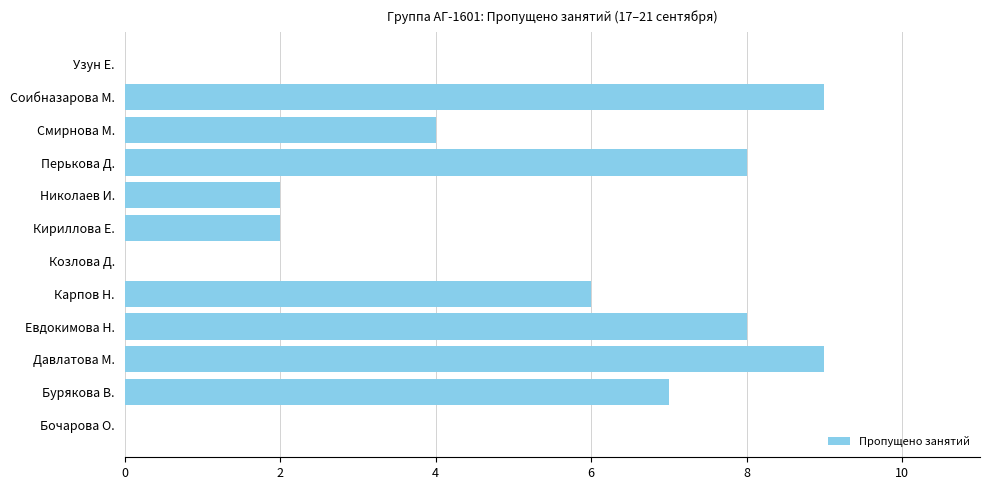

Count the values in the range 2 to 8.

7